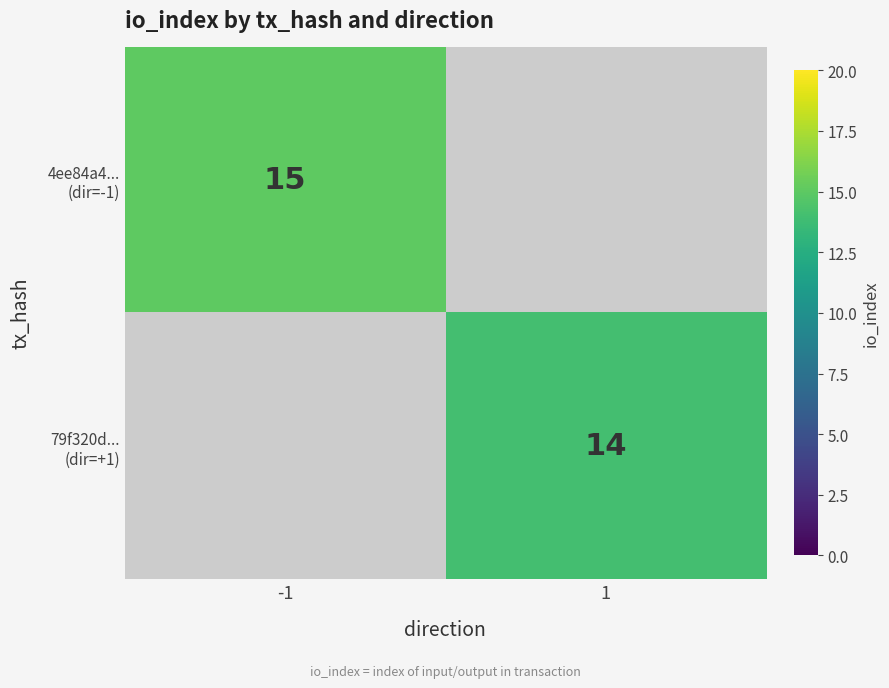

The 79f320d... (dir=+1) series shows 18.2 at 1. True or false?

False